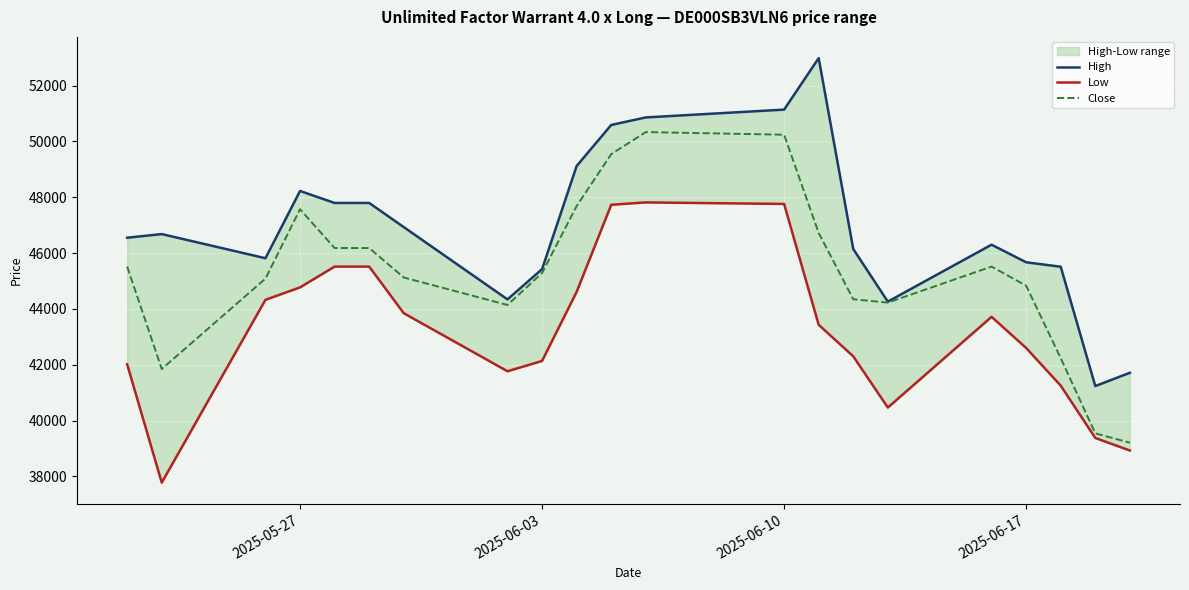

How many interior local valleys does the High series have?

4